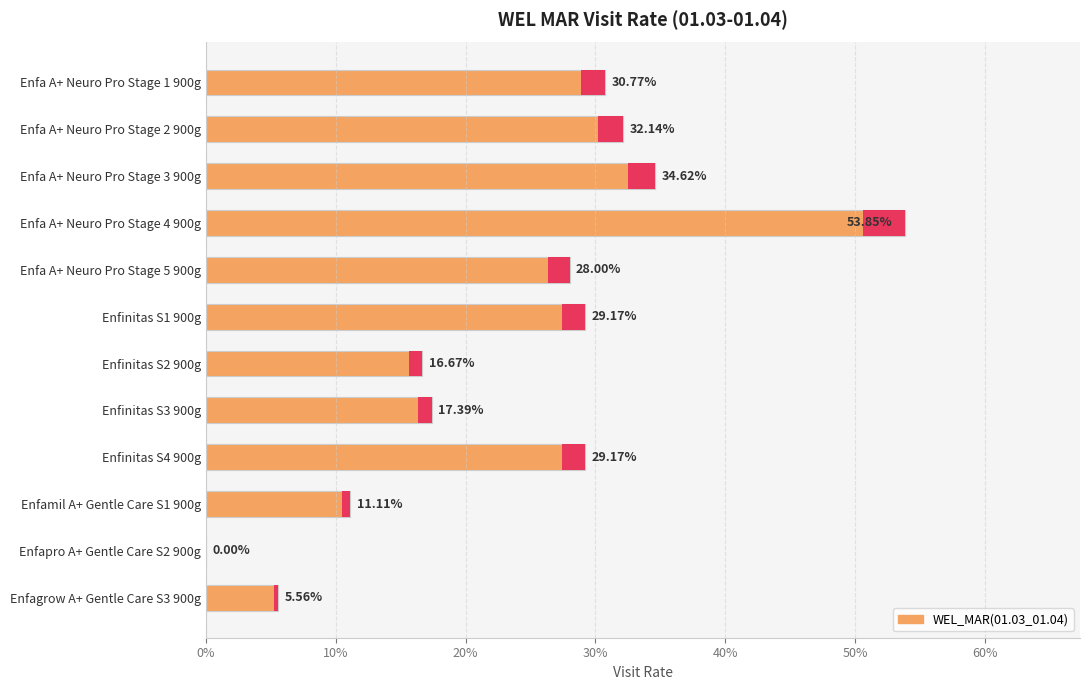

Are the bars horizontal?

Yes